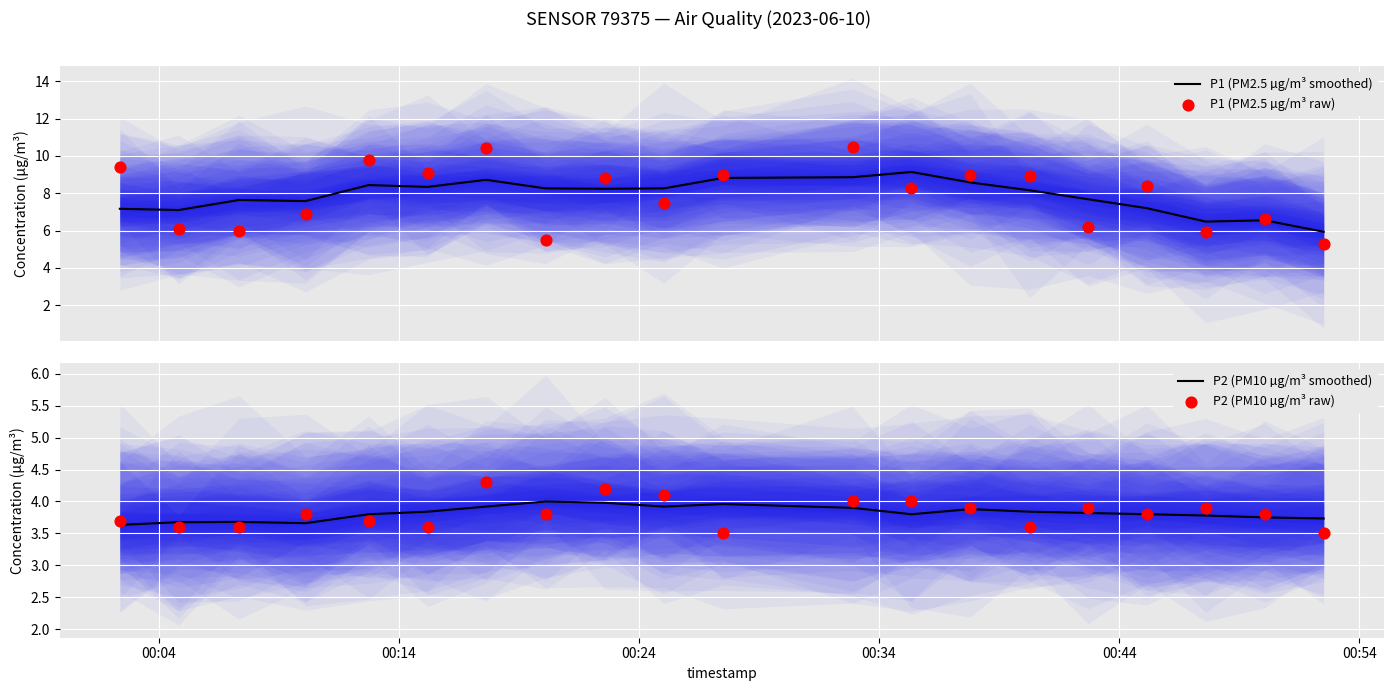

Which series has the largest total across all categories?

P1 (PM2.5 µg/m³ raw)